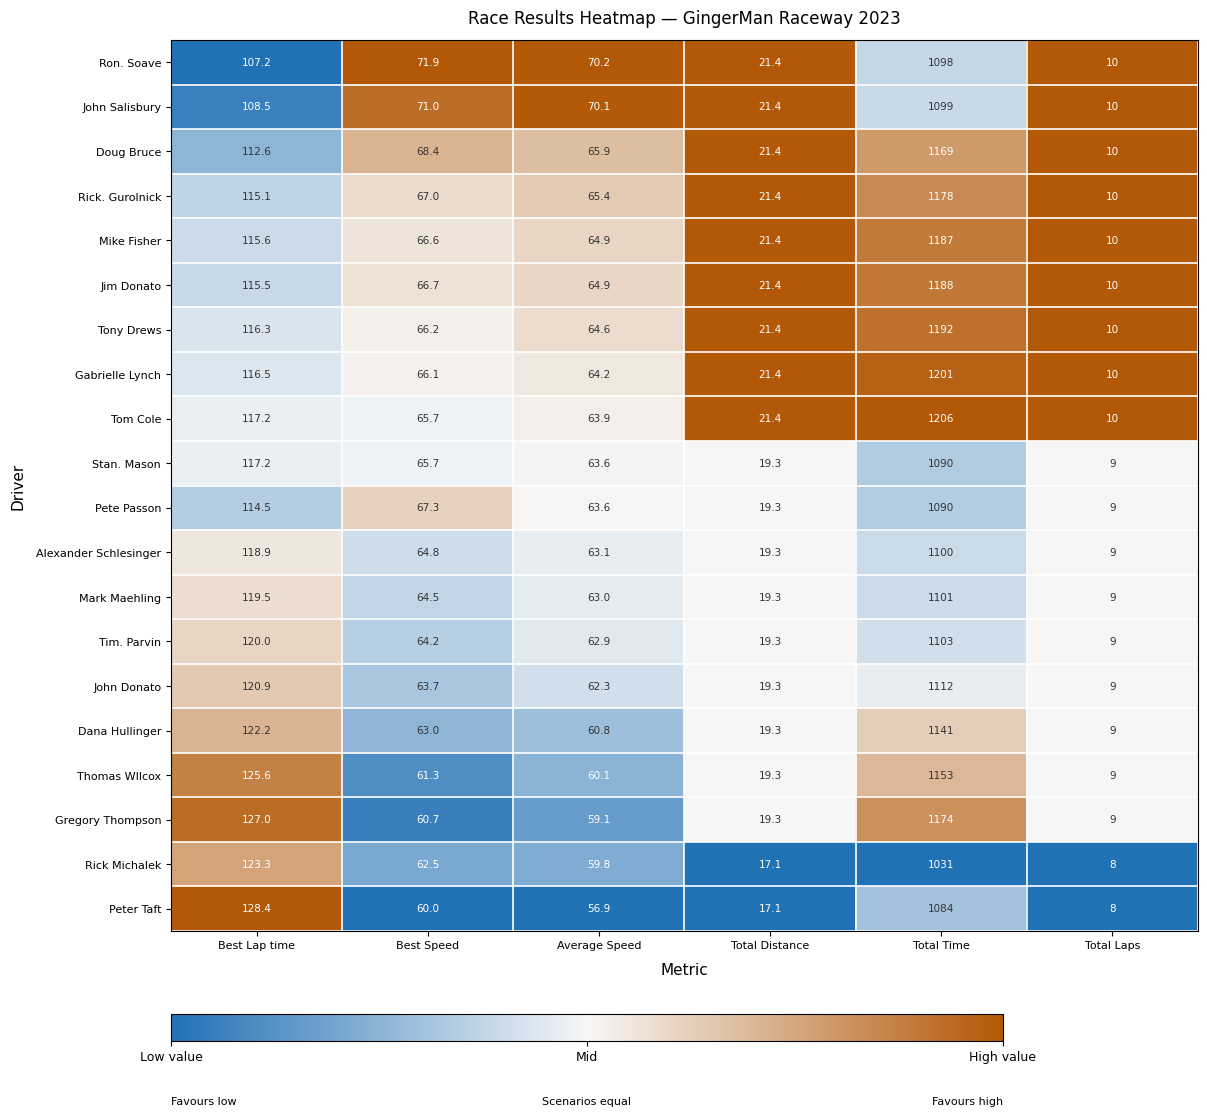

List the labels in order of Ron. Soave value, smallest first.

Total Laps, Total Distance, Average Speed, Best Speed, Best Lap time, Total Time